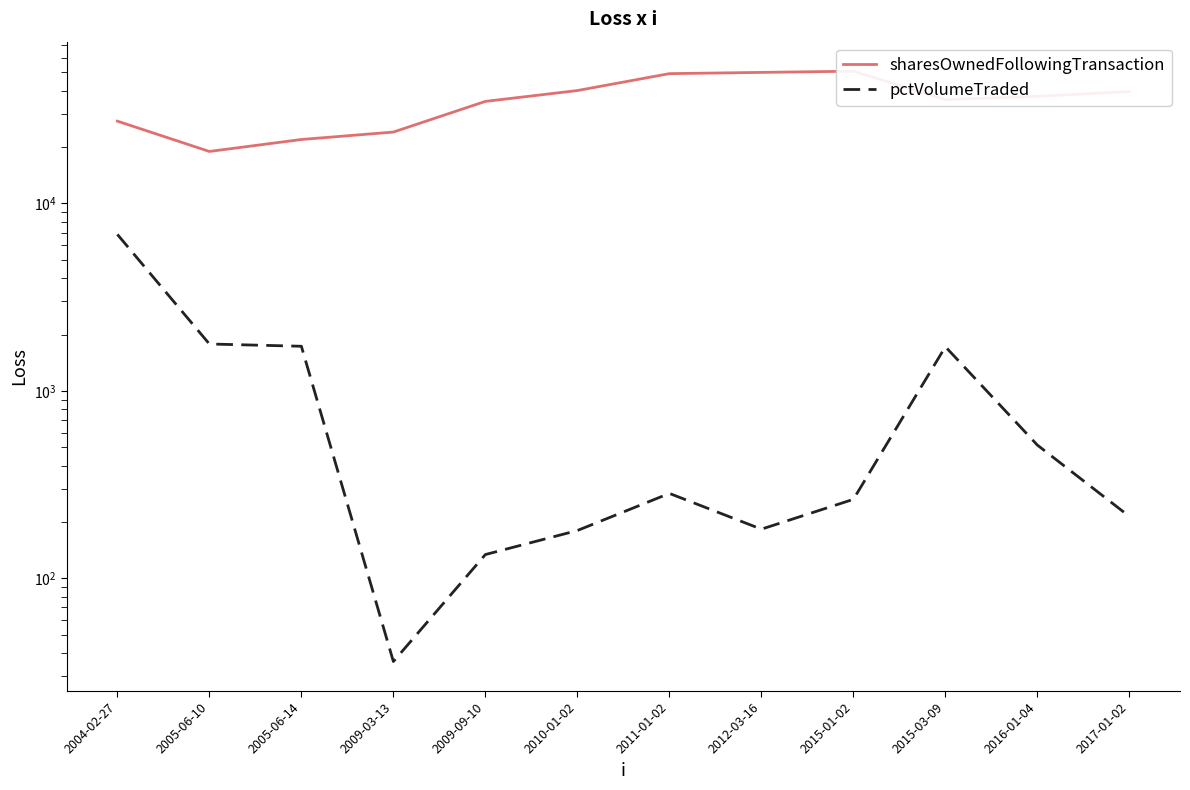

True or false: sharesOwnedFollowingTransaction and pctVolumeTraded cross at least once.

False